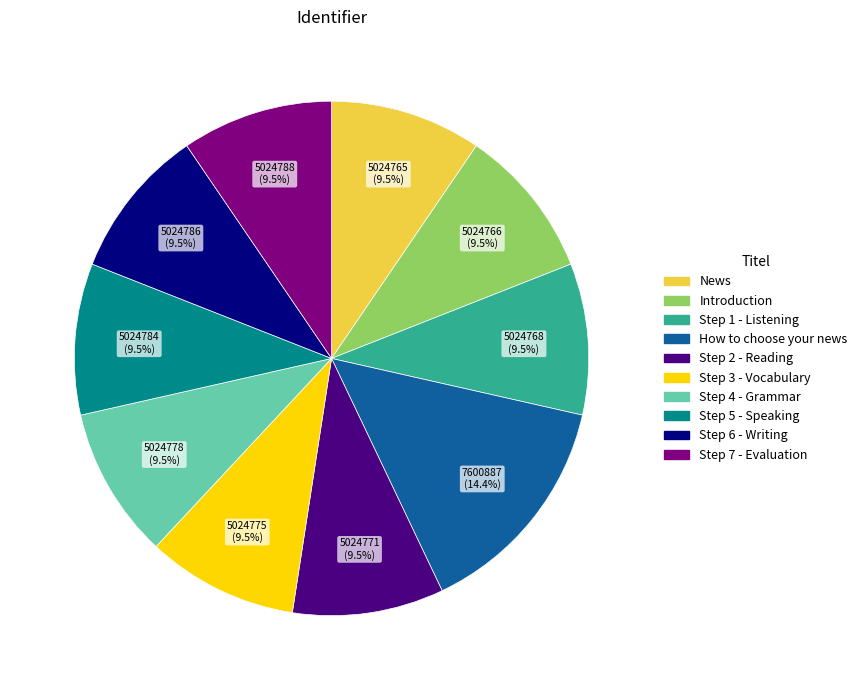

Is Step 6 - Writing the majority of the pie?

No